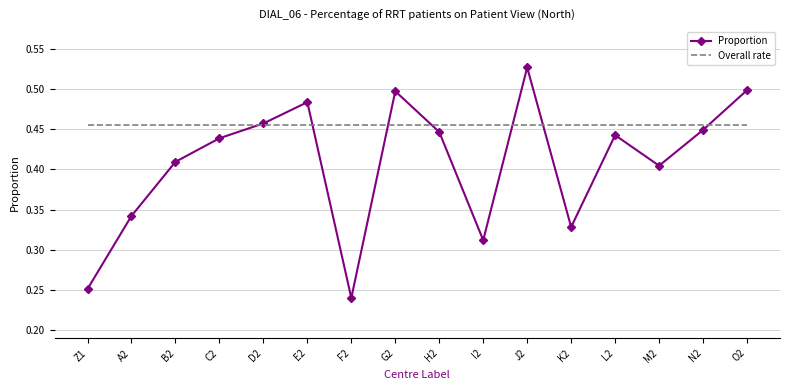

At which category is the sum across all series the highest?

J2